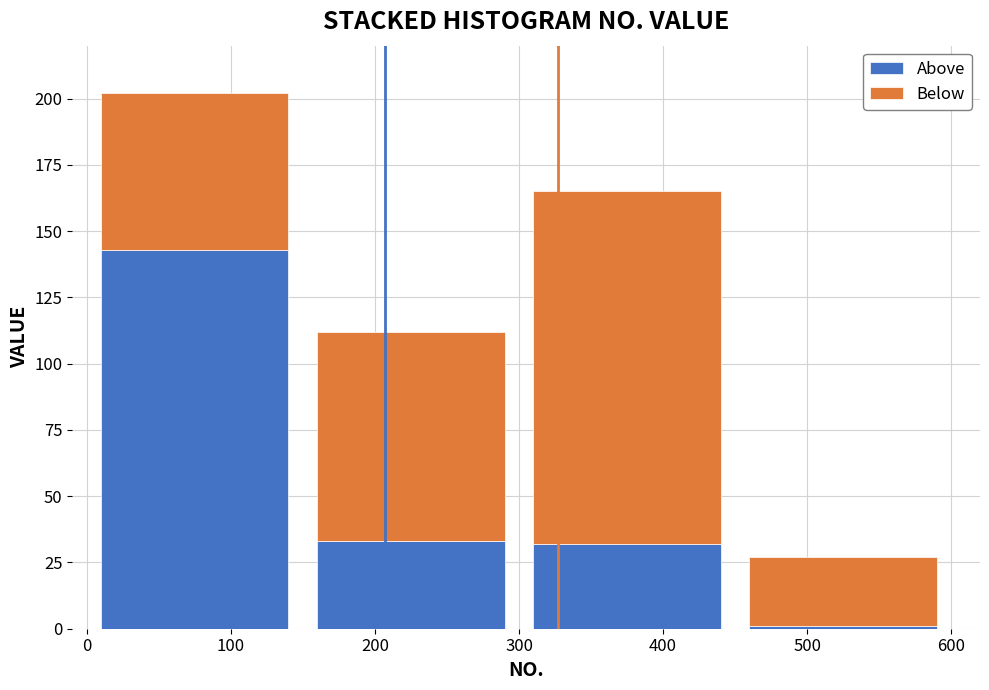

What is the total value across all series at 100?

202